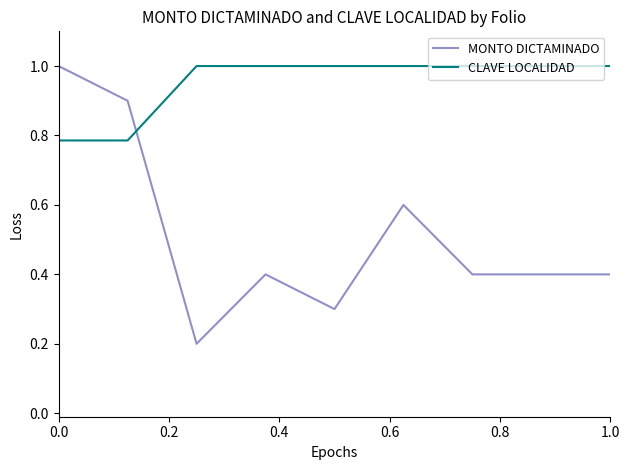

What is the smallest value displayed?

0.2